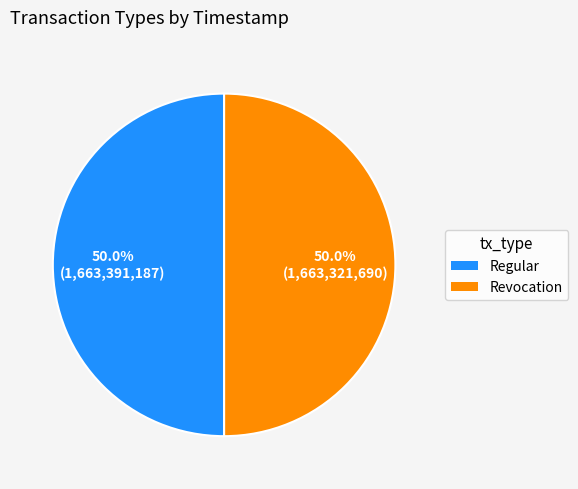

Count the number of slices in the pie.

2